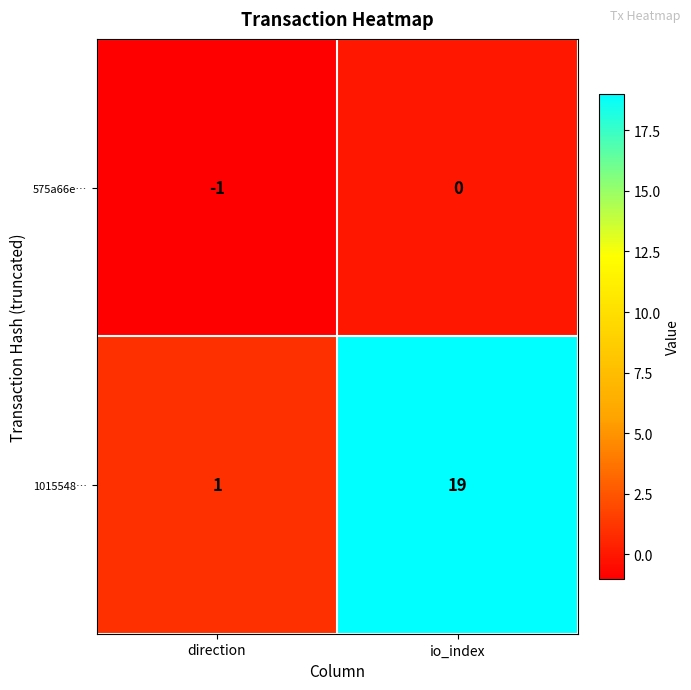

At which label is 1015548… closest to 10?

direction